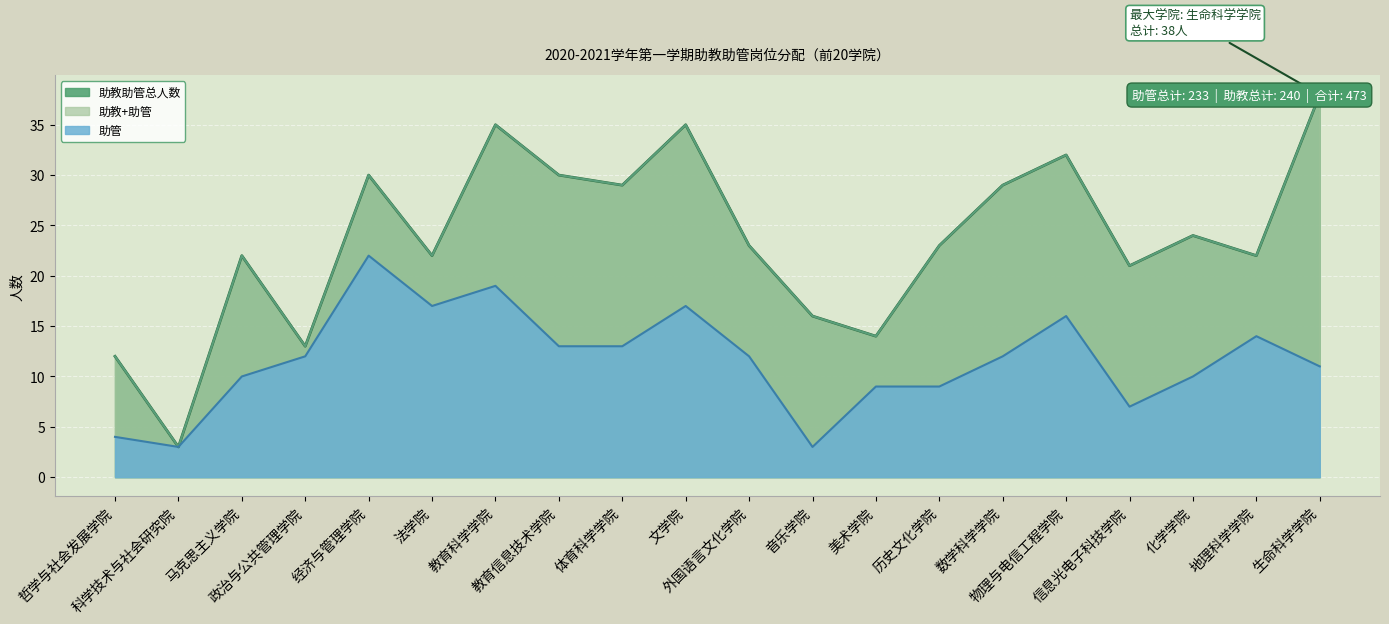

Reading left to right, transcribe all the data shown in this chart.

助管: 哲学与社会发展学院=4	科学技术与社会研究院=3	马克思主义学院=10	政治与公共管理学院=12	经济与管理学院=22	法学院=17	教育科学学院=19	教育信息技术学院=13	体育科学学院=13	文学院=17	外国语言文化学院=12	音乐学院=3	美术学院=9	历史文化学院=9	数学科学学院=12	物理与电信工程学院=16	信息光电子科技学院=7	化学学院=10	地理科学学院=14	生命科学学院=11
助教助管总人数: 哲学与社会发展学院=12	科学技术与社会研究院=3	马克思主义学院=22	政治与公共管理学院=13	经济与管理学院=30	法学院=22	教育科学学院=35	教育信息技术学院=30	体育科学学院=29	文学院=35	外国语言文化学院=23	音乐学院=16	美术学院=14	历史文化学院=23	数学科学学院=29	物理与电信工程学院=32	信息光电子科技学院=21	化学学院=24	地理科学学院=22	生命科学学院=38